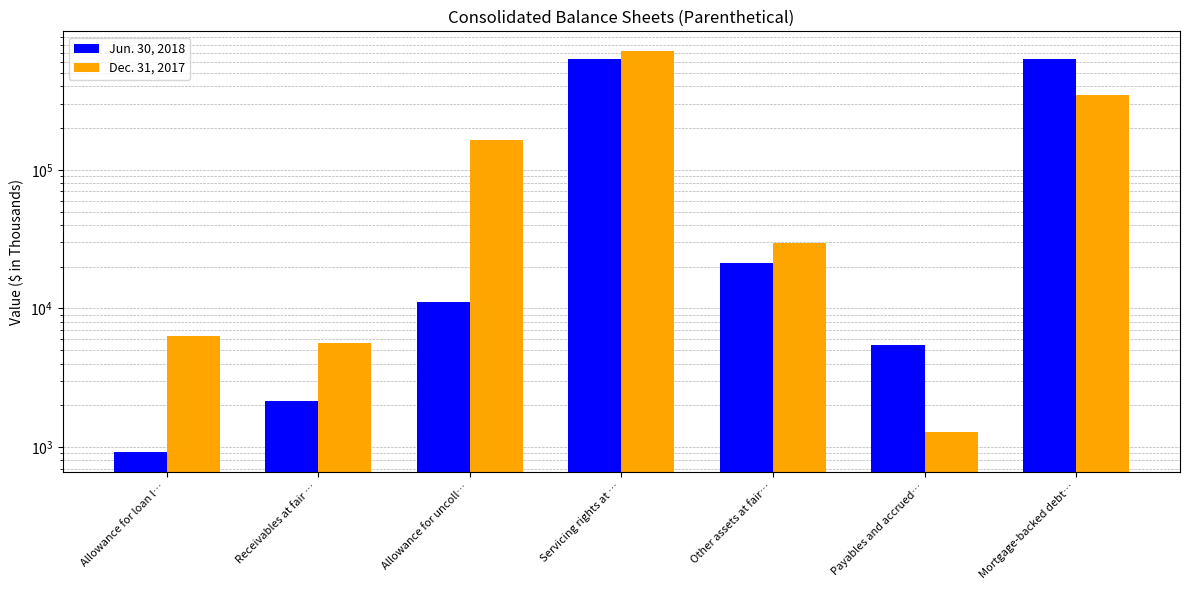

What is the total value across all series at Servicing rights at …?

1347899